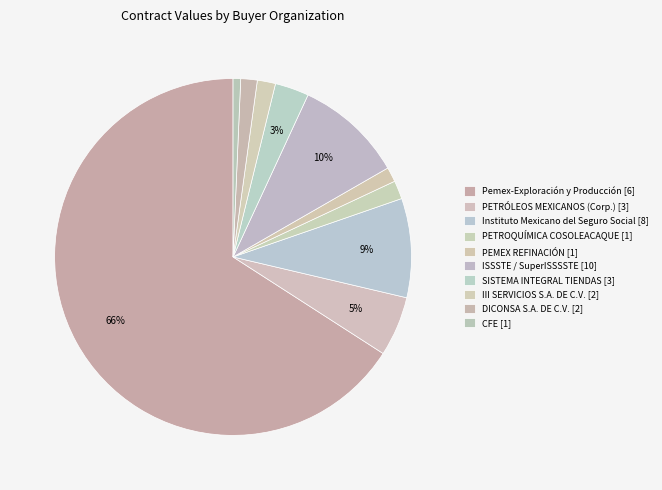

How many segments does this pie chart have?

10